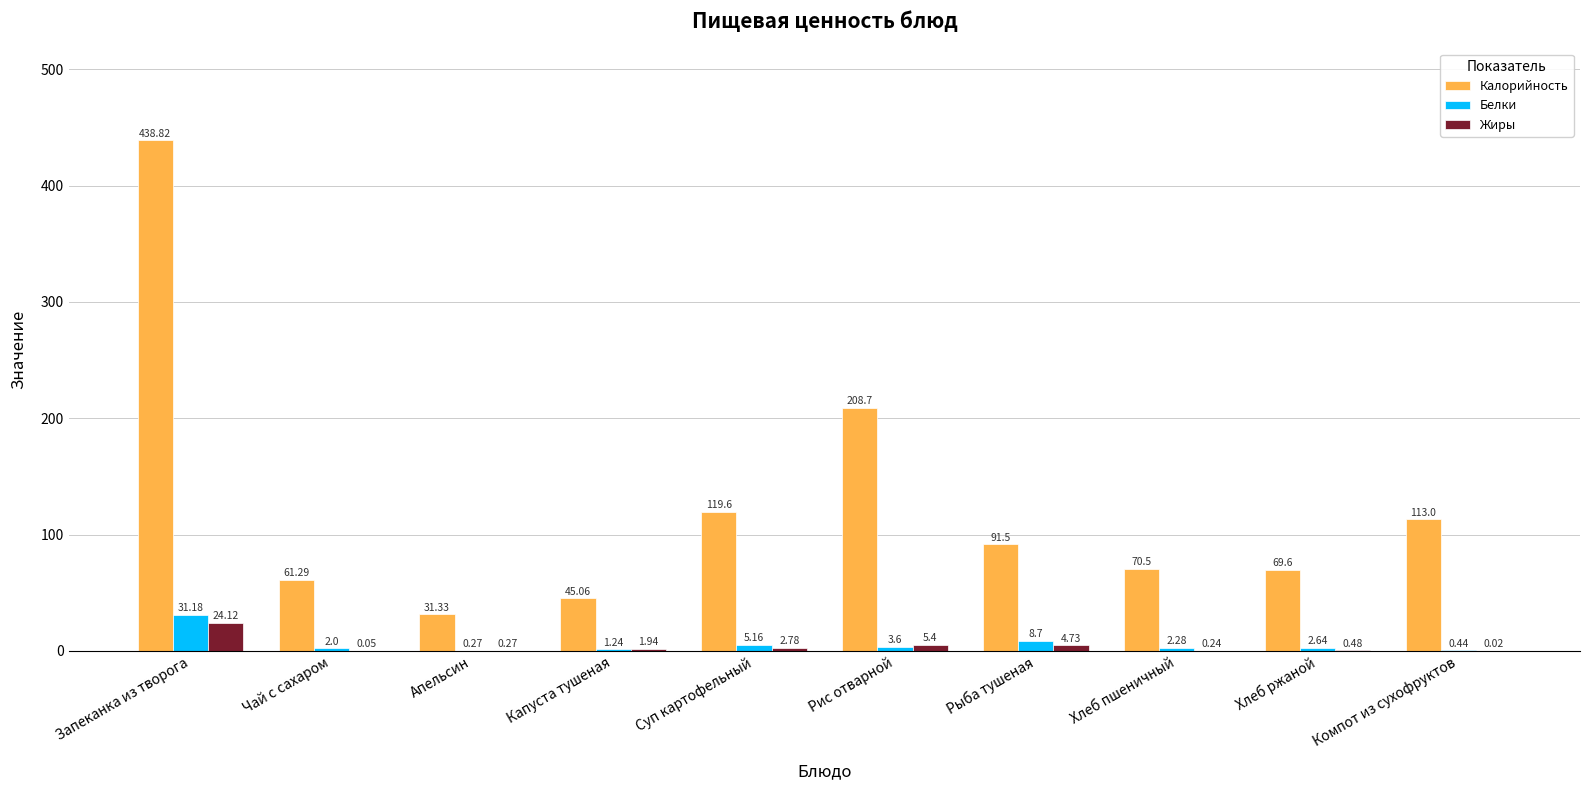

Which series changed the most between Капуста тушеная and Хлеб ржаной?

Калорийность